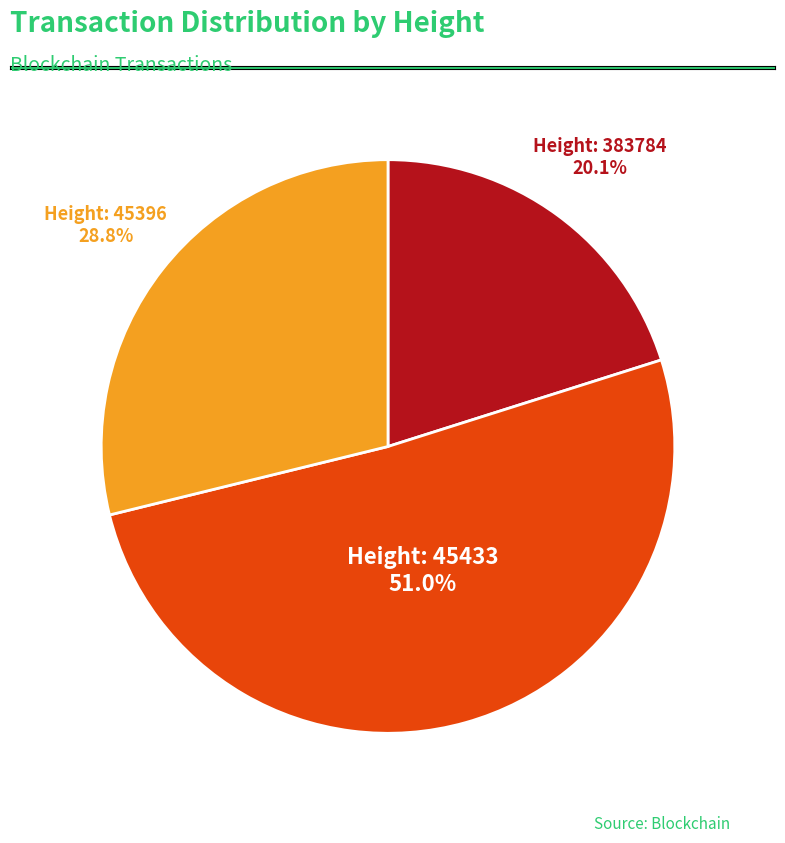

Is there any slice that represents more than half of the pie?

Yes